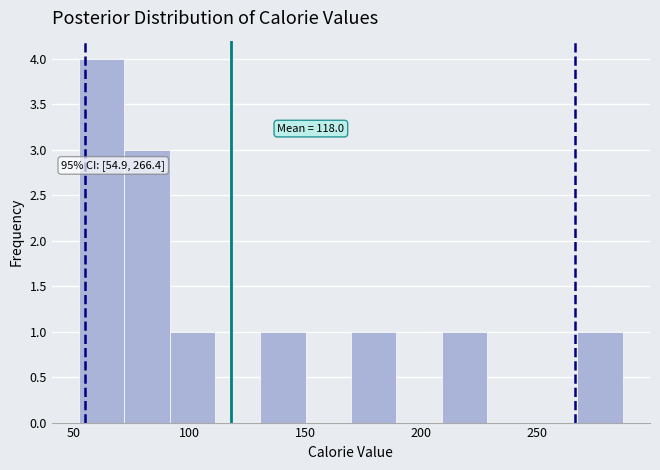

Around what value on the x-axis is the tallest bar? Give the approximate position of its centre, as read against the axis.

60